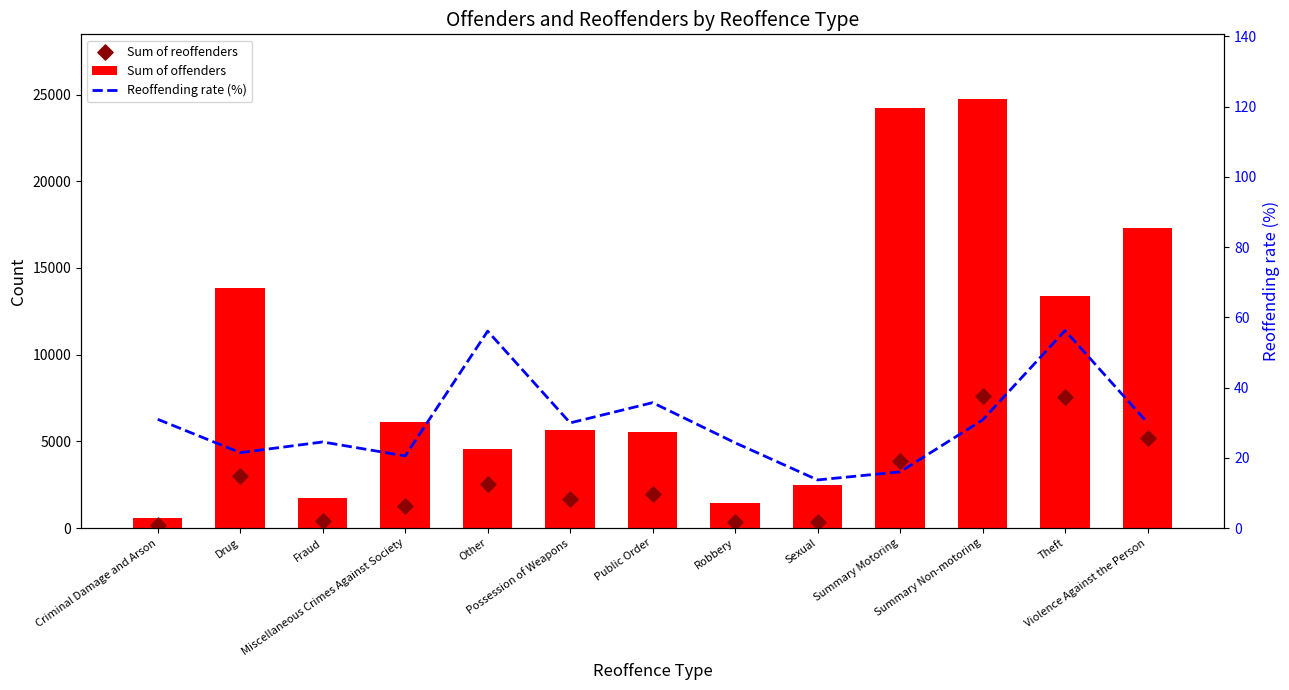

Which series reaches the minimum Y coordinate?

Reoffending rate (%)